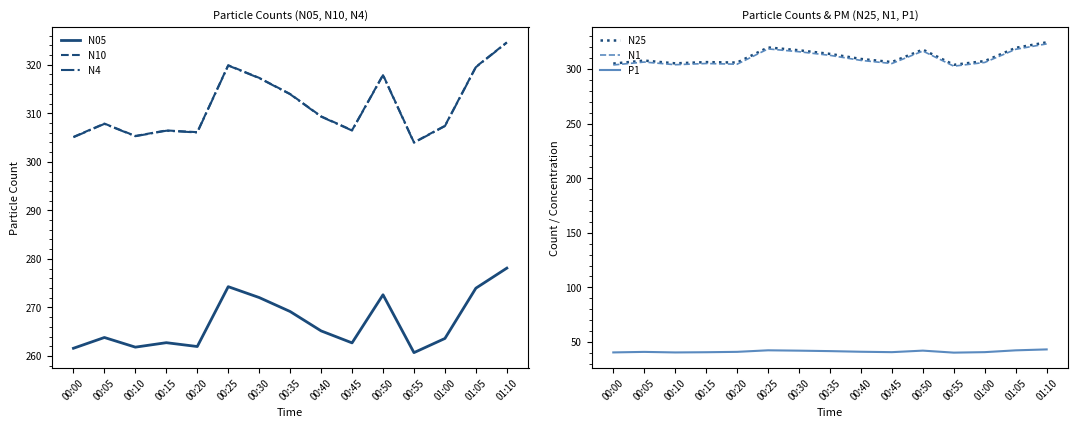

What is the sum of the N10 values at 00:40 and 00:50?

627.3